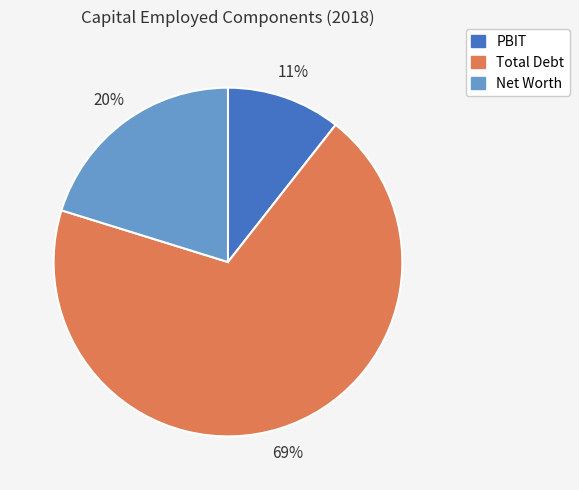

What is the ratio of the value at PBIT to the value at Total Debt?

0.2